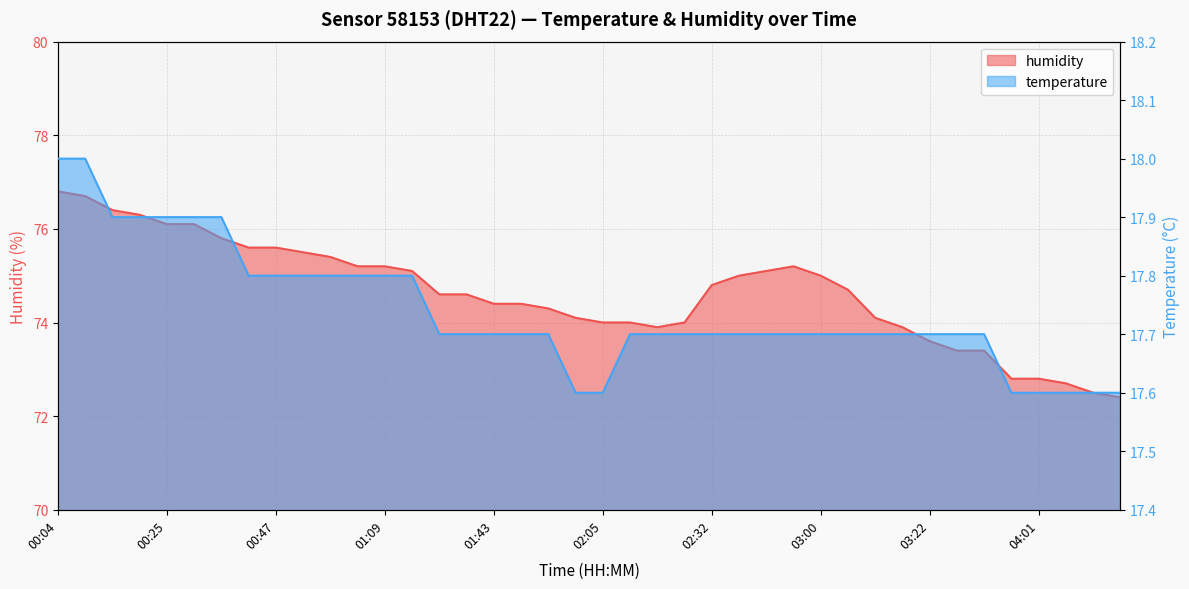

What is the label of the 15th point from the right?

02:38